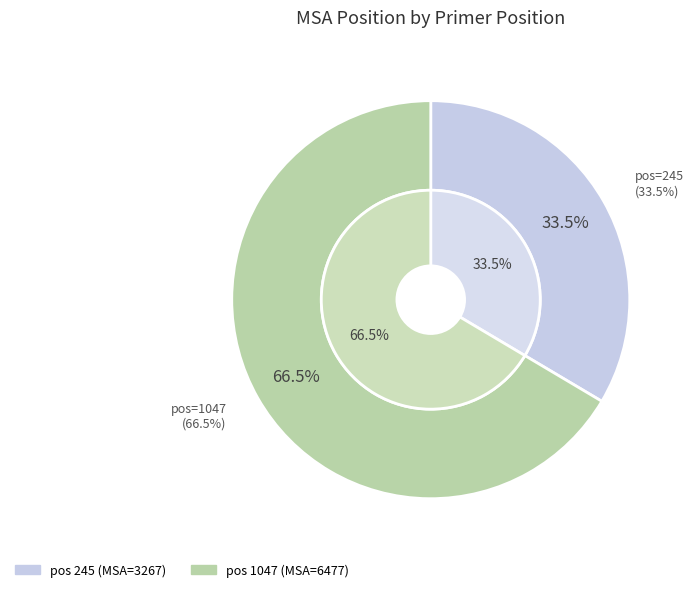

To the nearest percent, what is the difference between the 1047 and 245 slice percentages?

33%